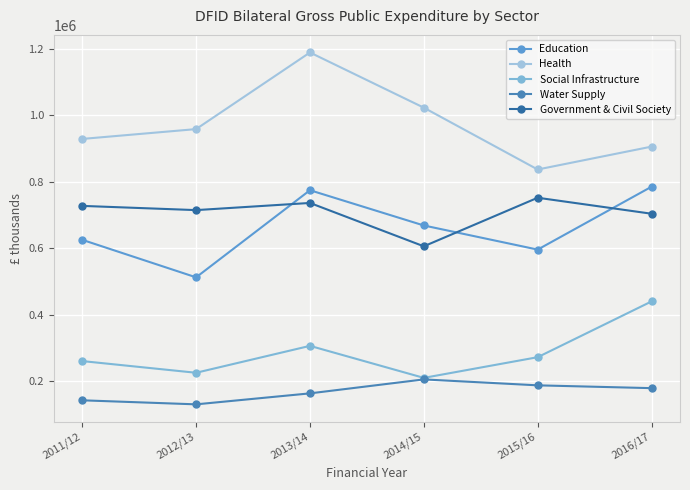

At 2015/16, list the series in order from smallest to largest.

Water Supply, Social Infrastructure, Education, Government & Civil Society, Health